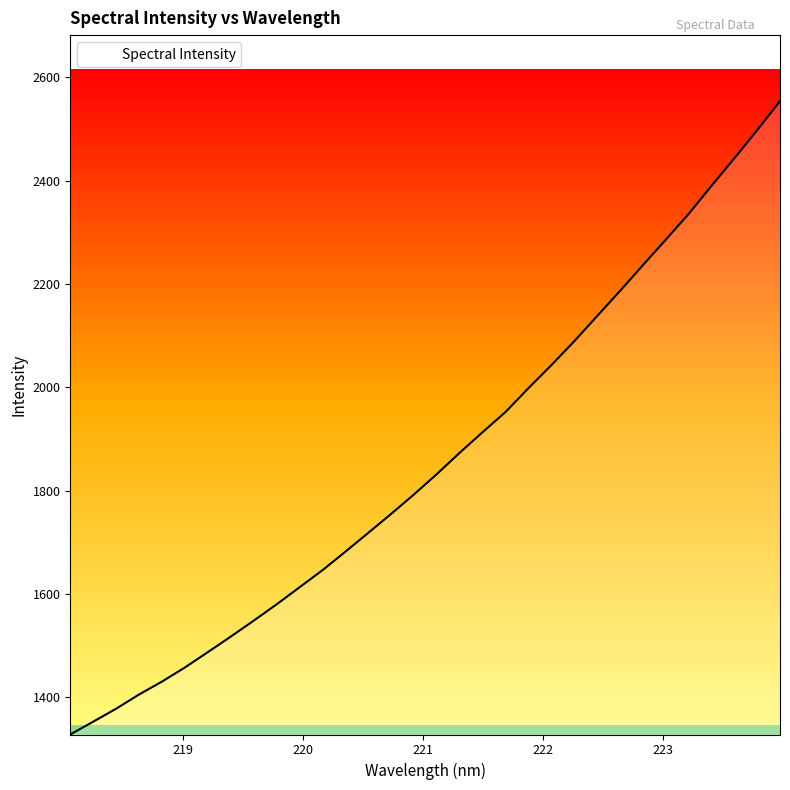

What is the maximum value shown in the chart?

2553.9